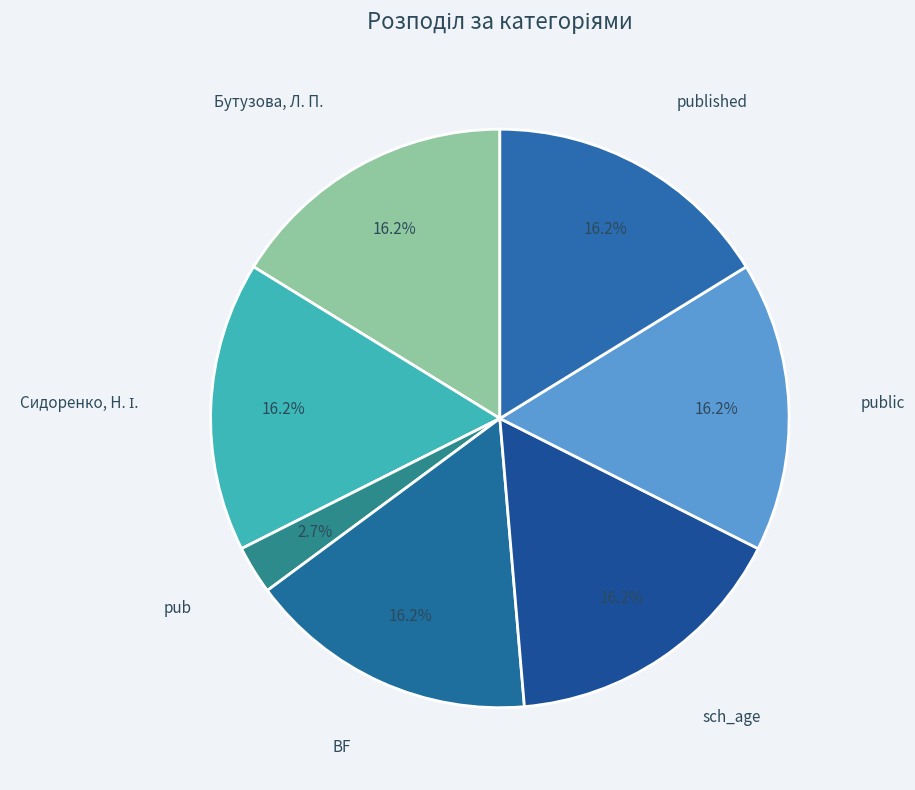

To the nearest percent, what is the combined percentage of BF and public?

32%